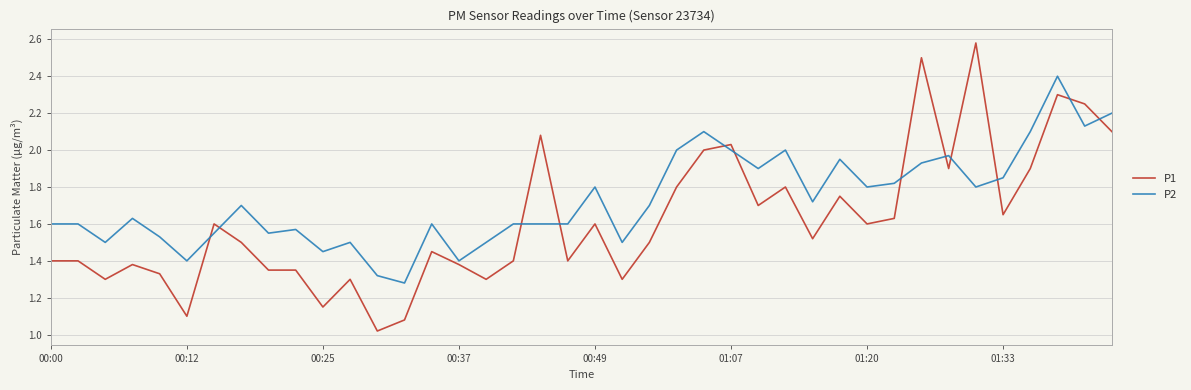

Rank the series by their maximum value, from lowest to highest.

P2, P1